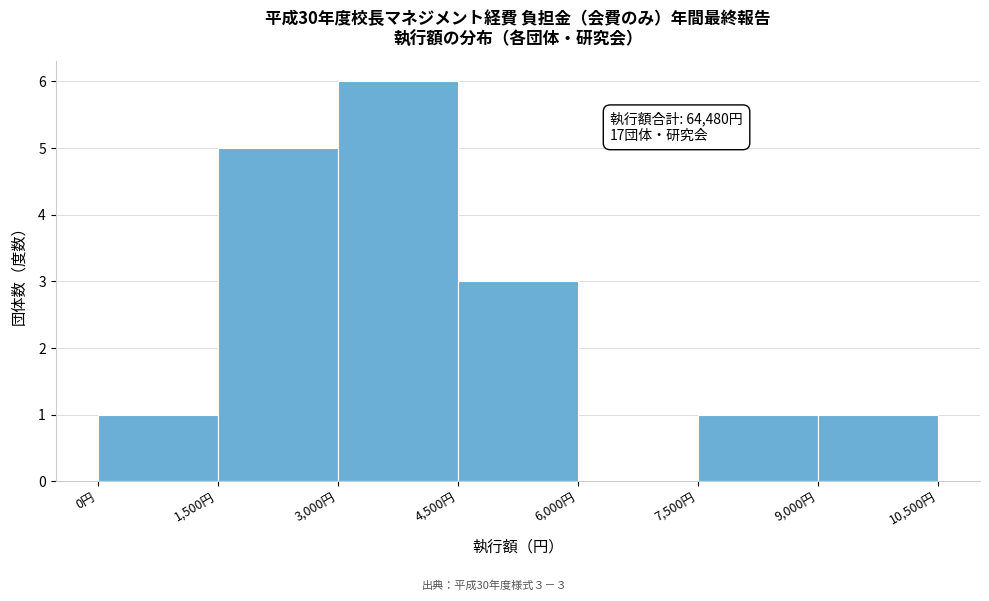

Over which range of the x-axis is the bar tallest?

3000 to 4500